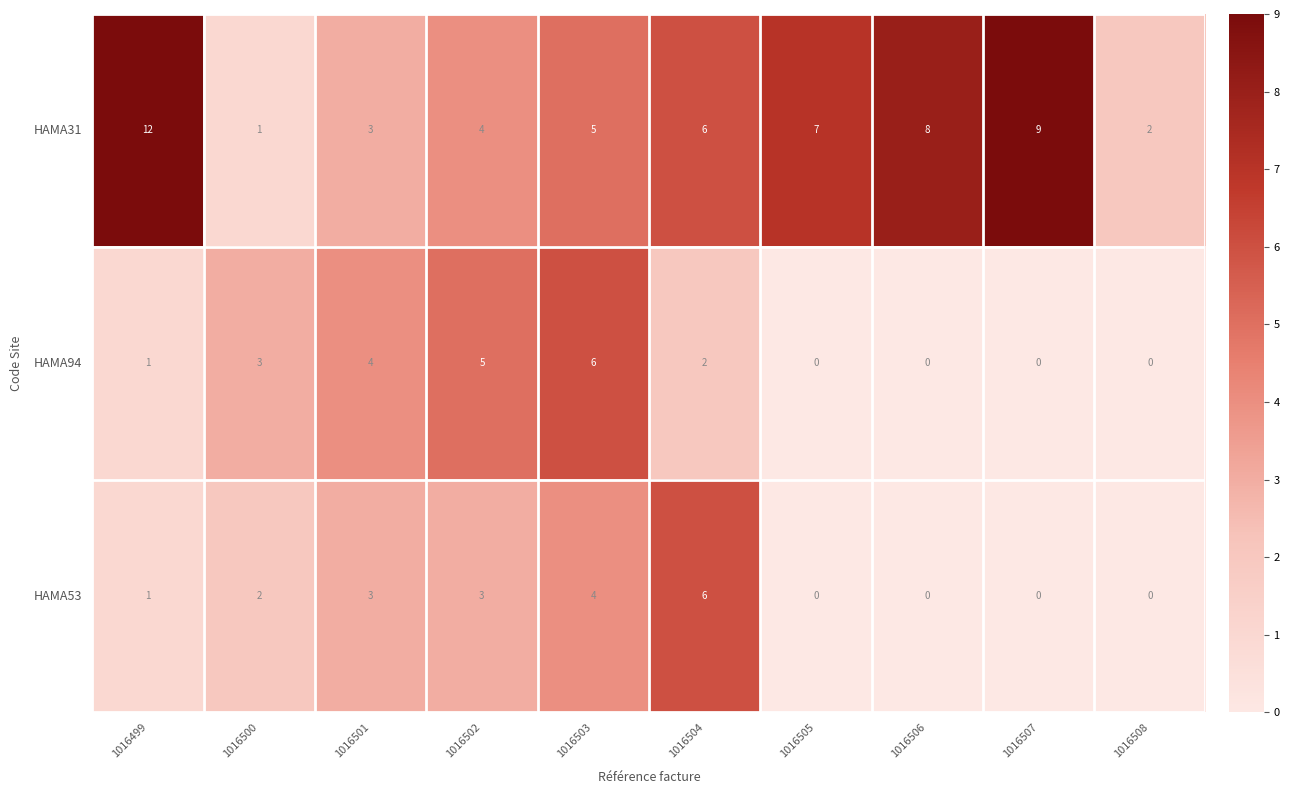

What is the difference between the HAMA94 values at 1016505 and 1016500?

3